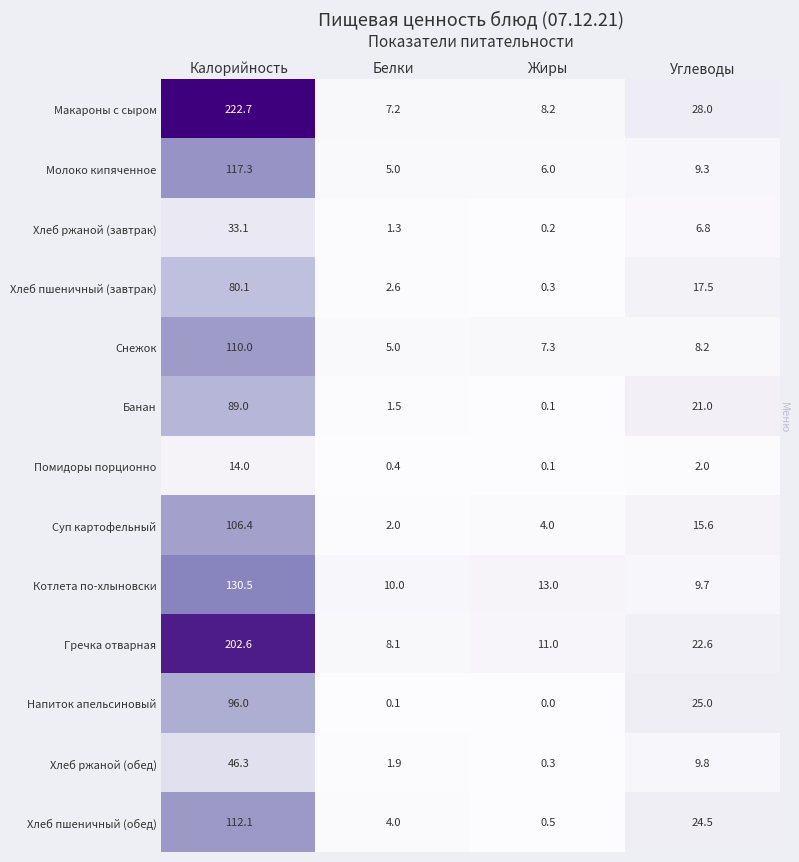

What is the difference between the Суп картофельный values at Углеводы and Жиры?

11.6